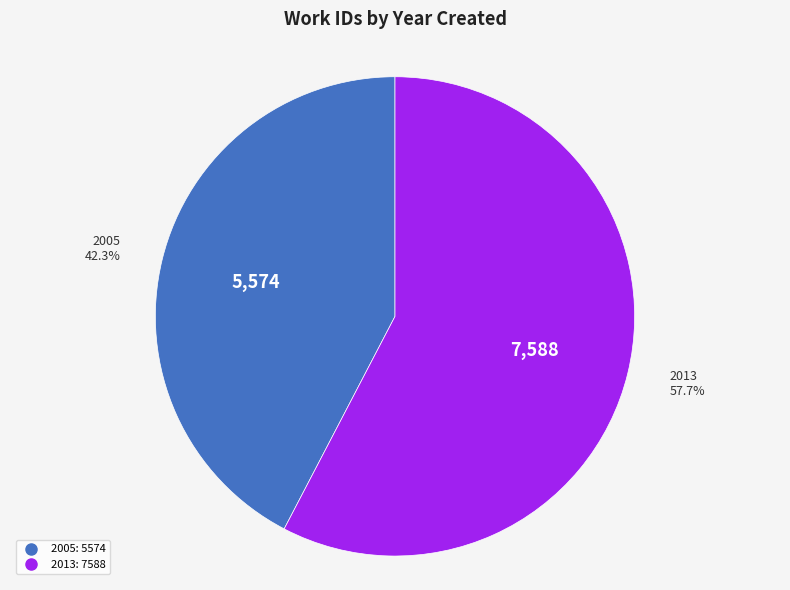

Is 2013 the majority of the pie?

Yes